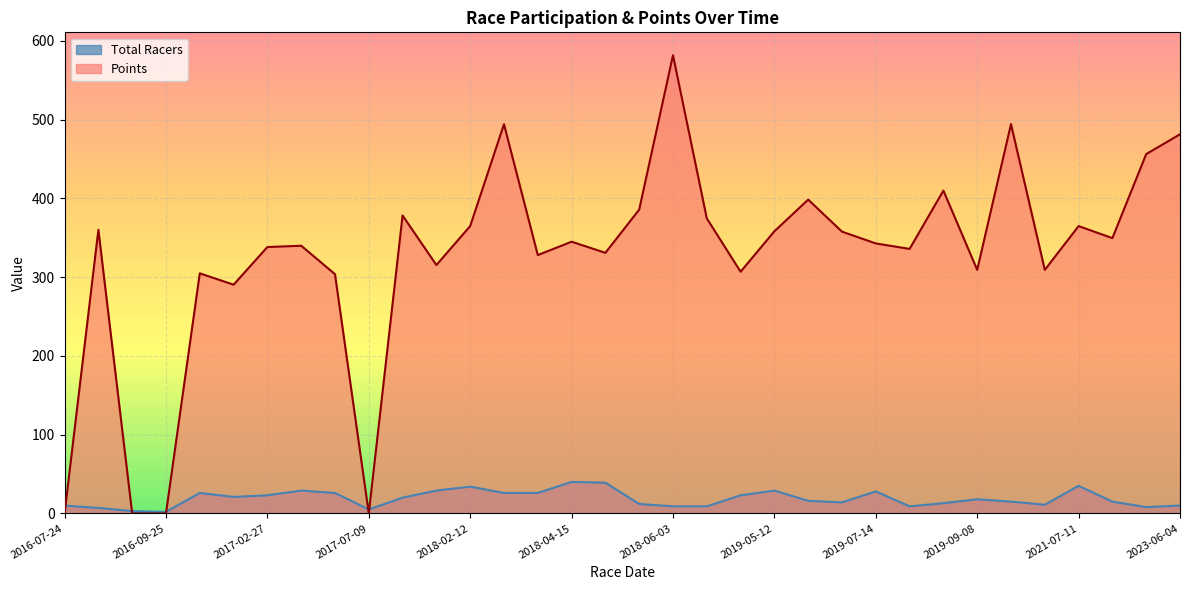

What is the total value across all series at 2017-02-27?

361.1